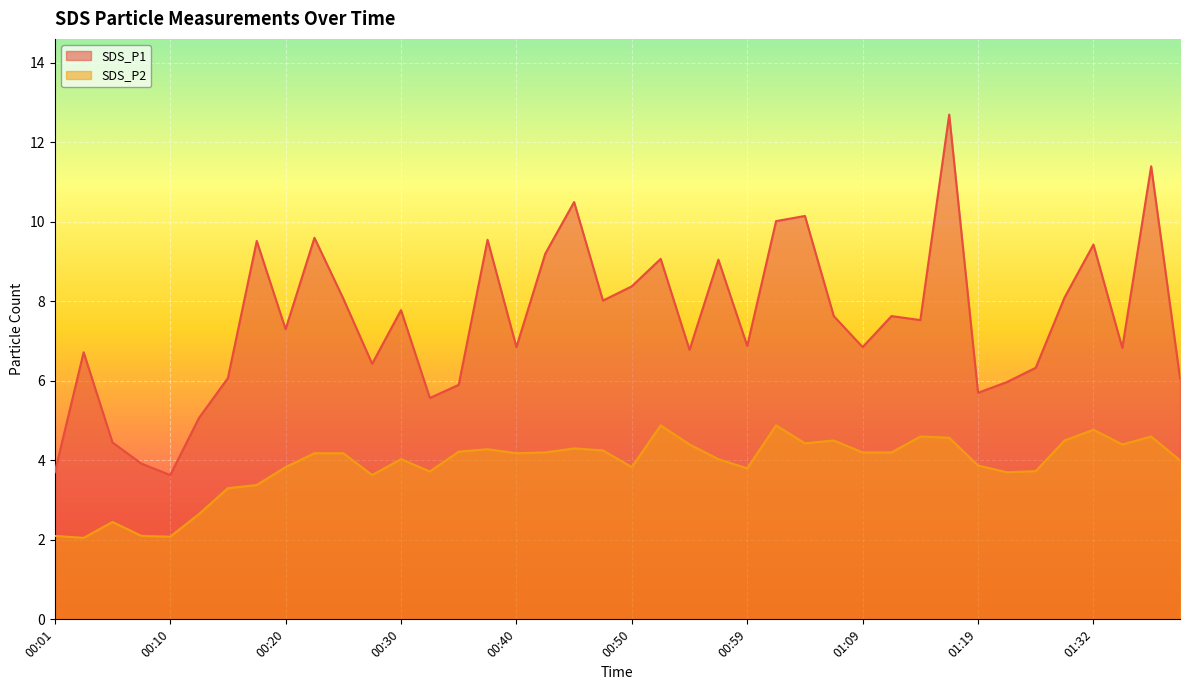

True or false: SDS_P2 and SDS_P1 cross at least once.

False